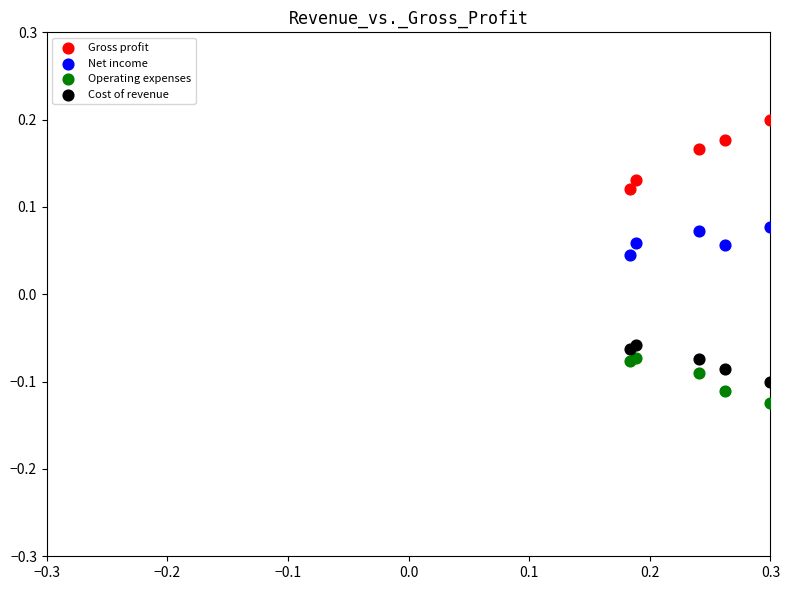

Which series contains the lowest Y value?

Operating expenses